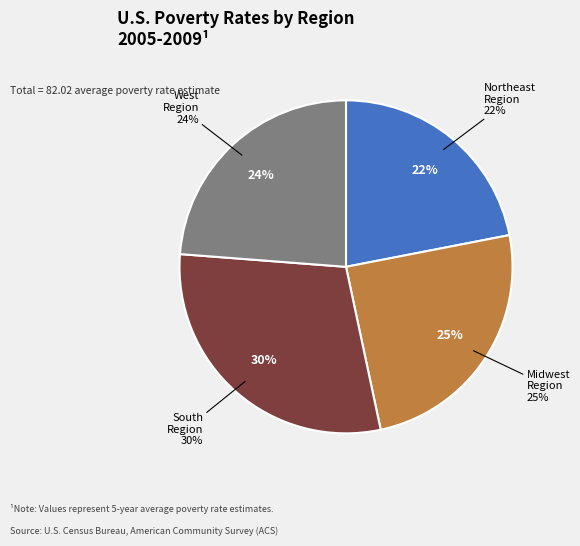

The Northeast Region slice represents 8% of the pie. True or false?

False